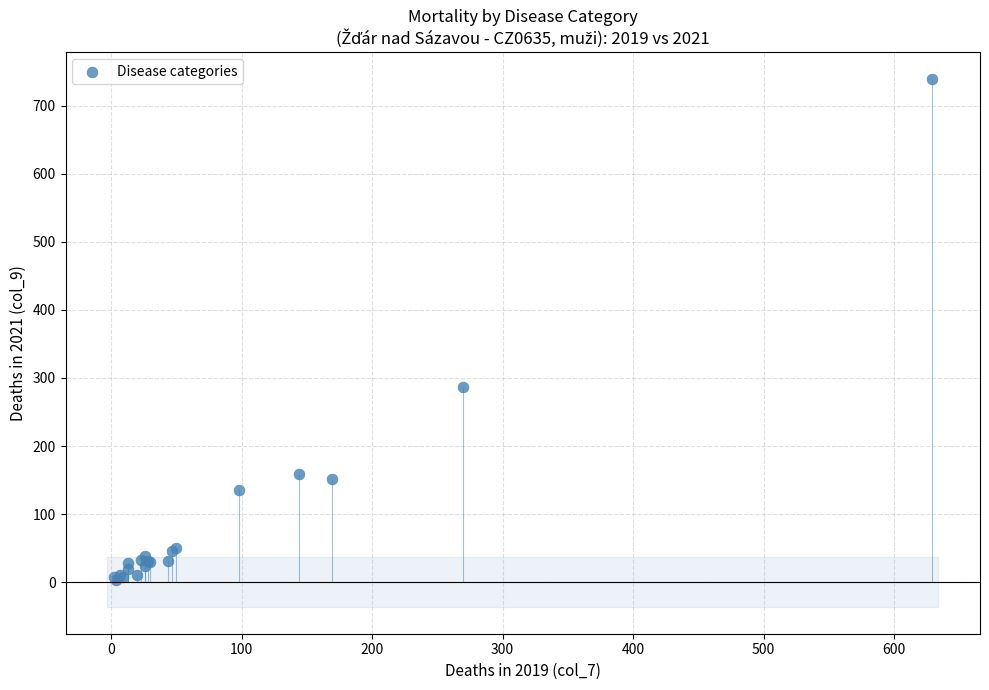

What Y value in the scatter plot is closest to 371?

286